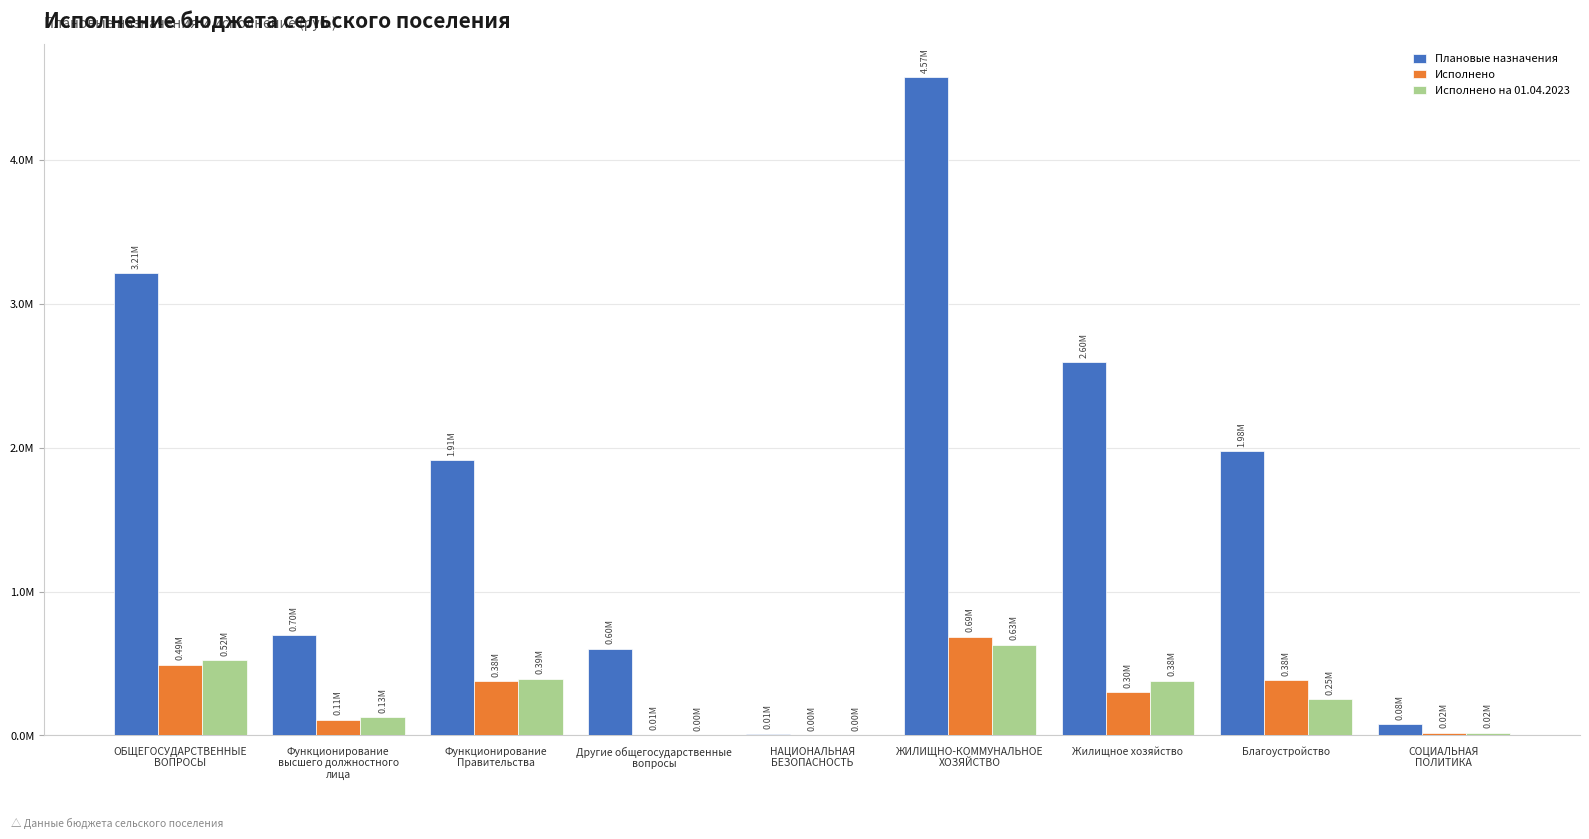

Are the bars grouped side by side (vs. stacked)?

Yes